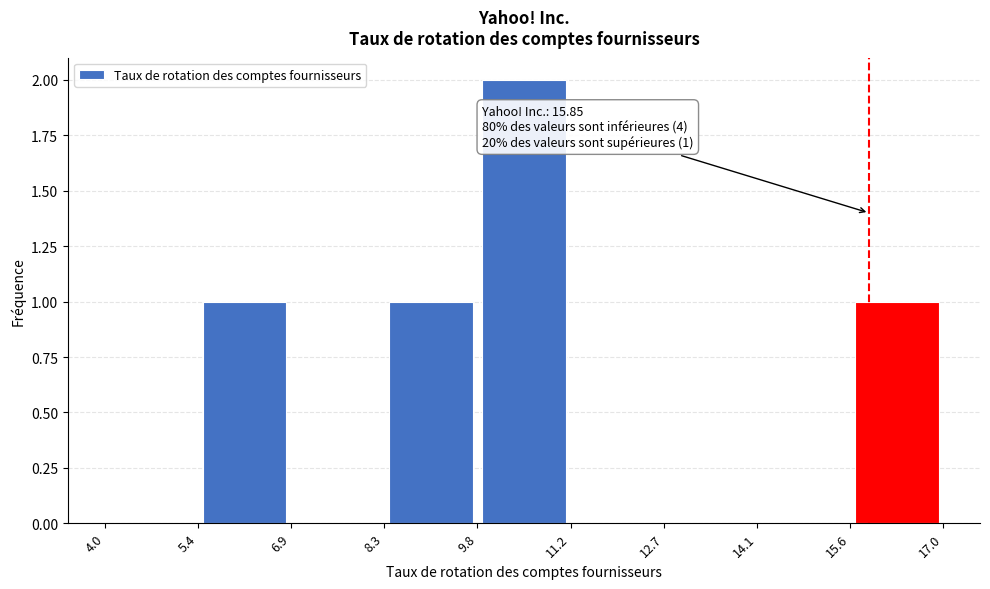

Which range on the x-axis has the tallest bar?

9.8 to 11.2